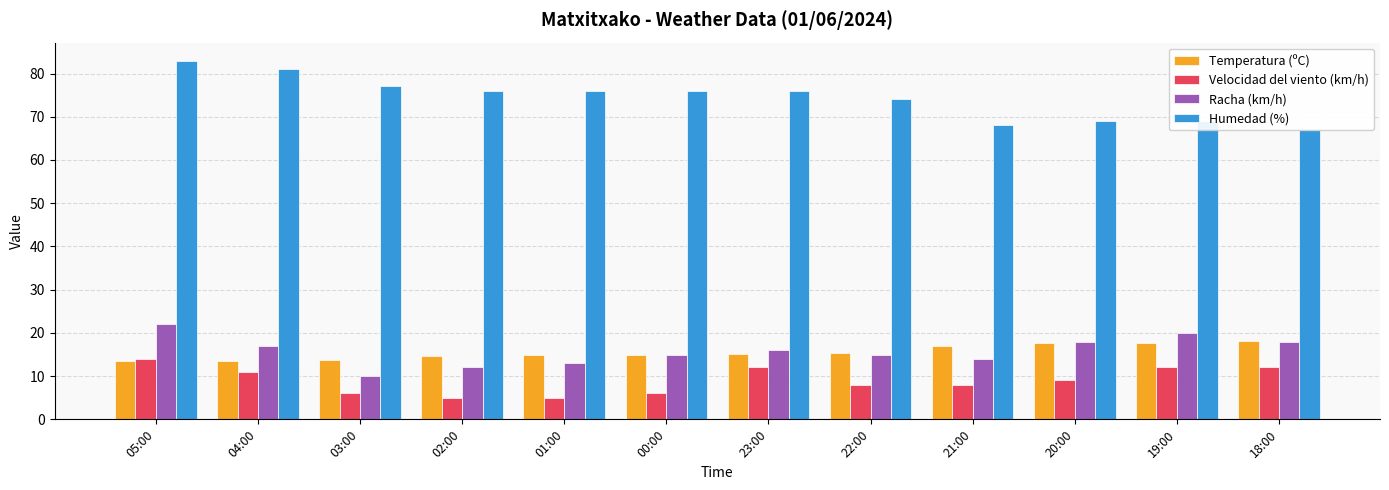

What is the label of the 10th bar from the right?

03:00